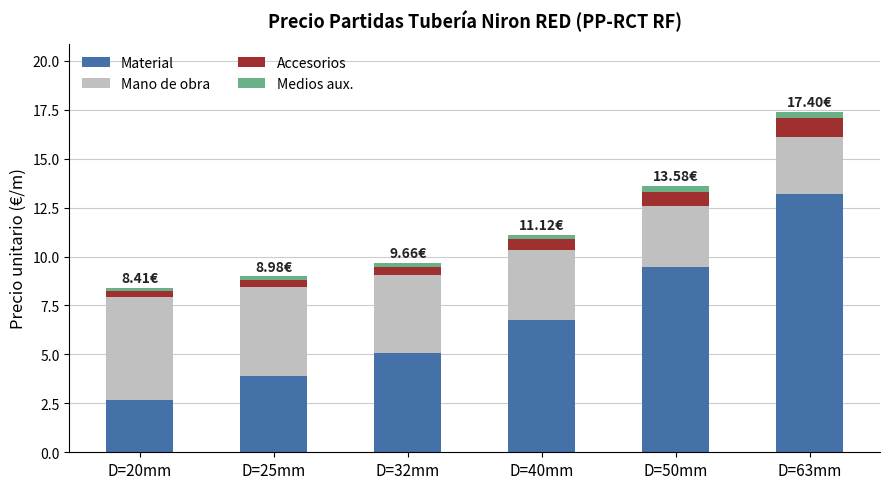

At which category is the sum across all series the highest?

D=63mm